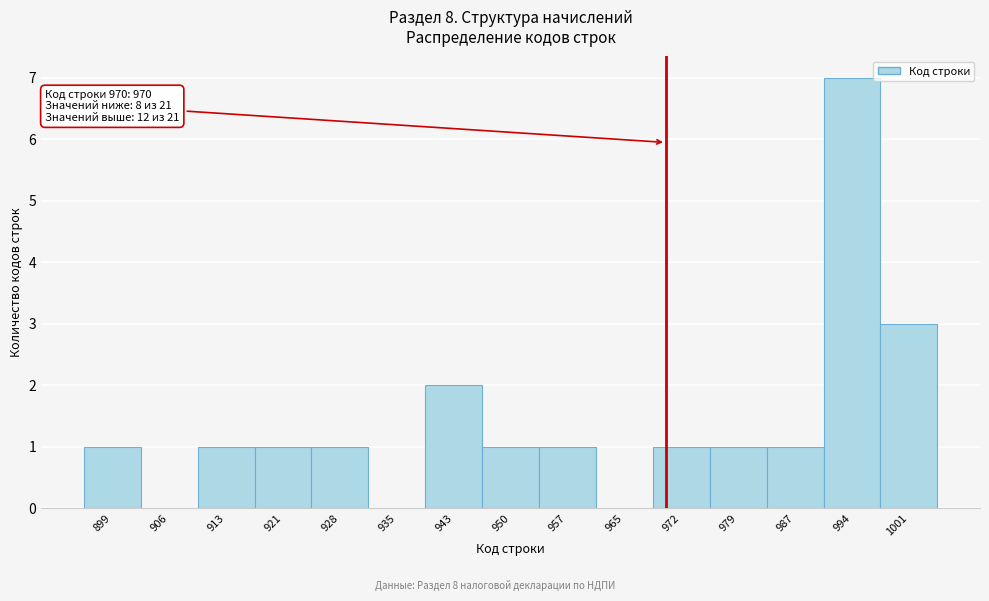

Over which range of the x-axis is the bar tallest?

990 to 998